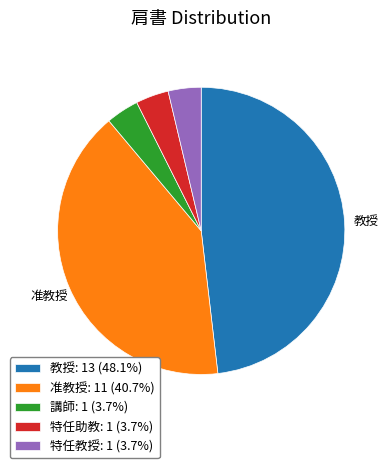

Approximately how many times larger is the value at 教授: 13 (48.1%) compared to 特任教授: 1 (3.7%)?

13.0